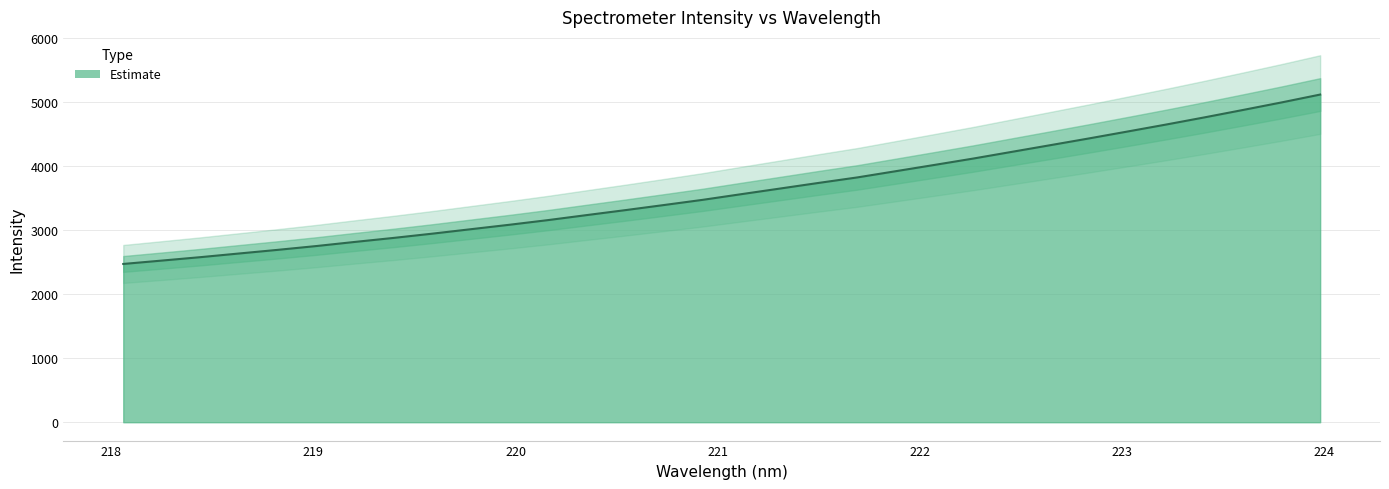

True or false: the data shows 2257.1 at 223.9802.

False